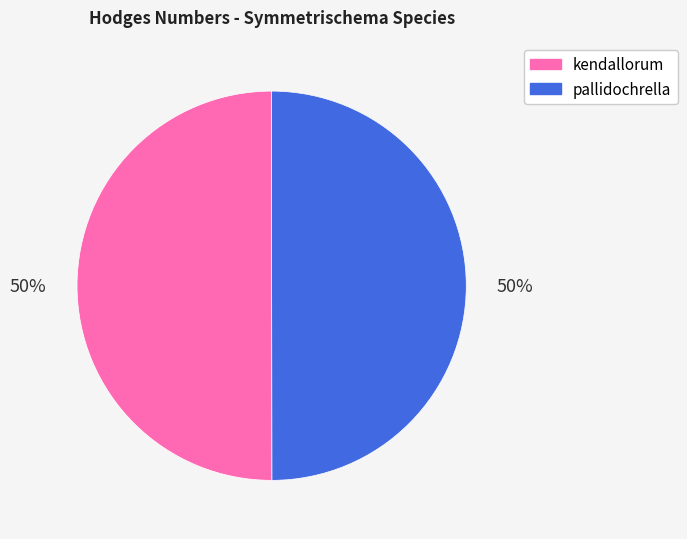

Is it true that kendallorum is 60% of the pie?

False